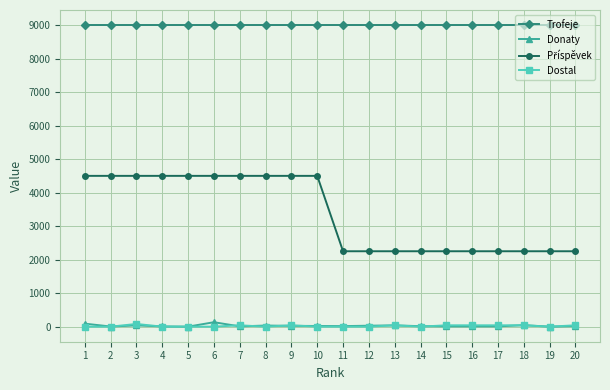

True or false: Trofeje and Dostal cross at least once.

False